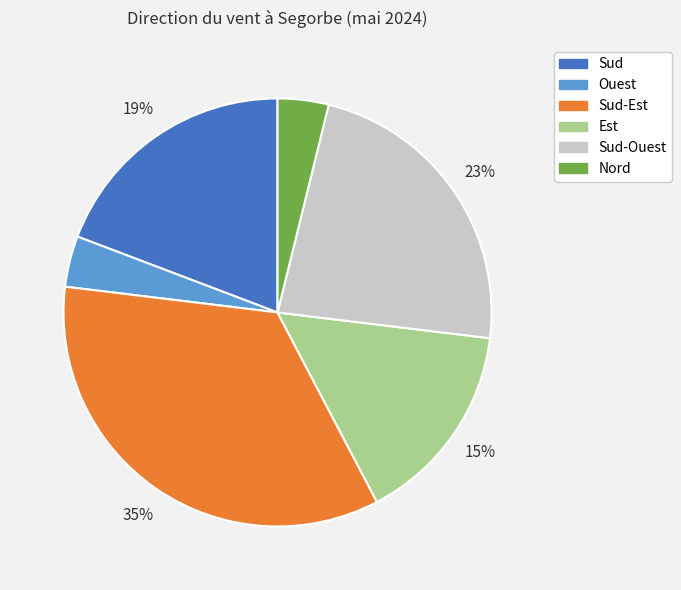

What percentage is the Nord slice, to the nearest percent?

4%